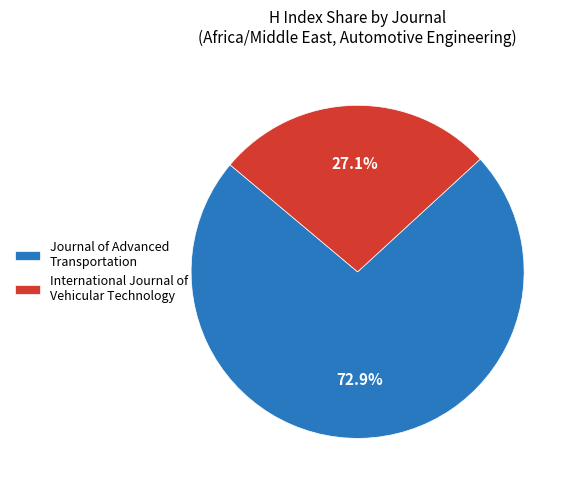

To the nearest percent, what portion does Journal of Advanced Transportation represent?

73%